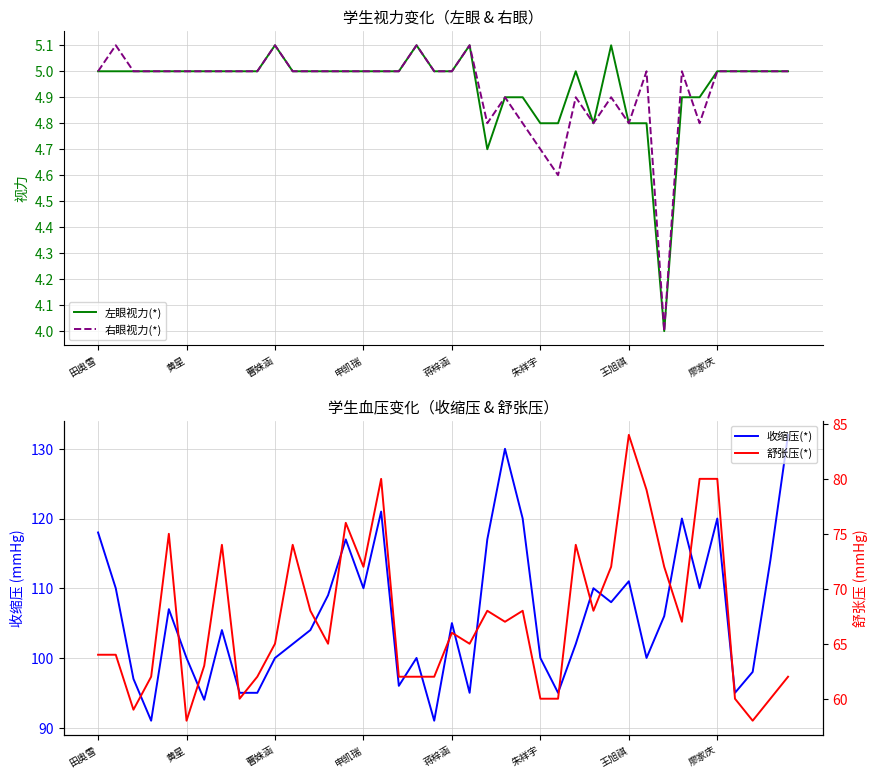

How many interior local peaks does the 右眼视力(*) series have?

9